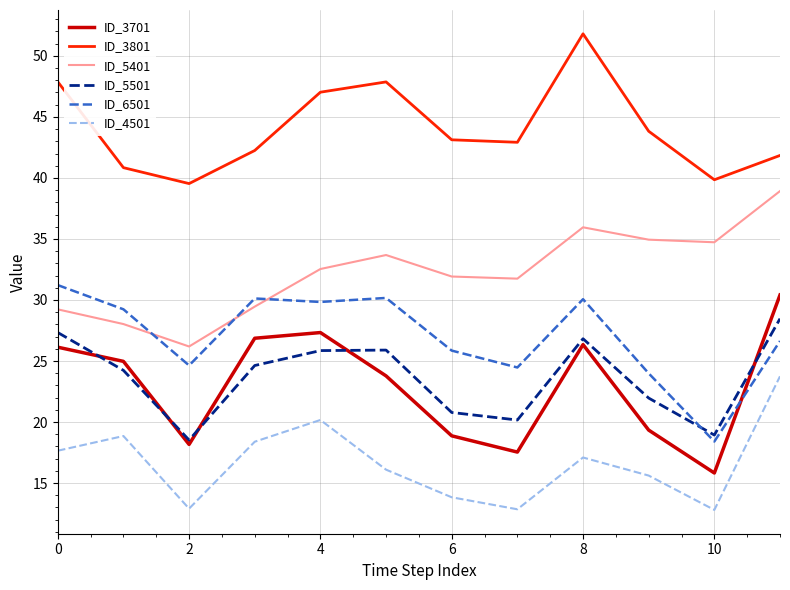

Which series has the largest total across all categories?

ID_3801